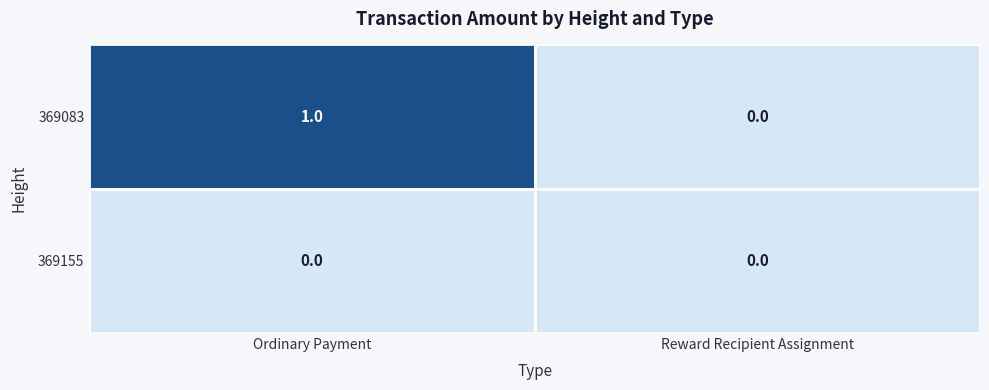

Reading right to left, what are all the values shown in this chart?

369083: 0	1
369155: 0	0